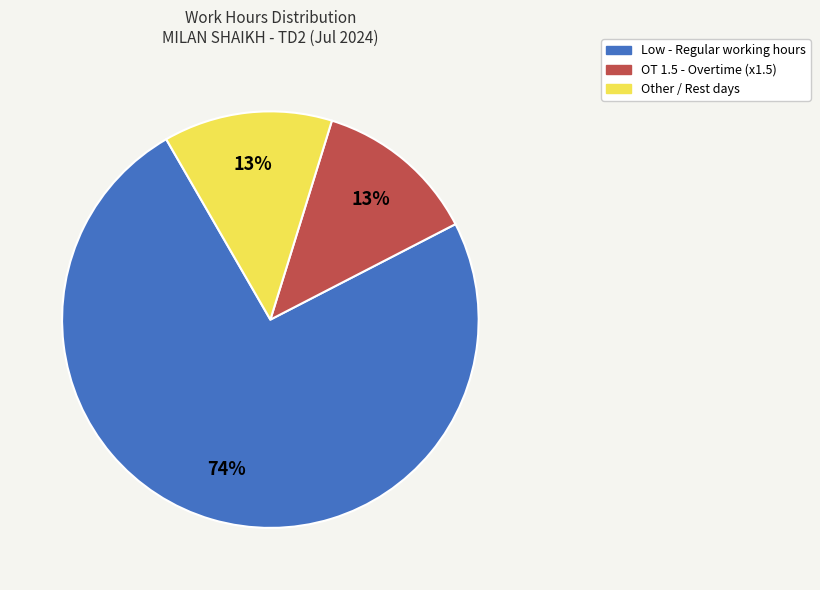

To the nearest percent, what is the average slice percentage?

33%